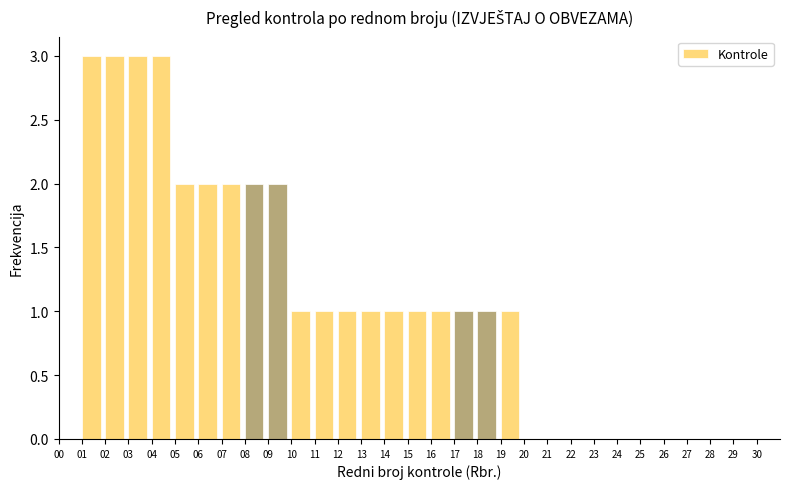

Reading left to right, list every bar in this chart as the range it spans on the x-axis followed by its height. The values are not printed on the chart, so give them approximately, as read against the axis.

0 to 1: 0
1 to 2: 3
2 to 3: 3
3 to 4: 3
4 to 5: 3
5 to 6: 2
6 to 7: 2
7 to 8: 2
8 to 9: 2
9 to 10: 2
10 to 11: 1
11 to 12: 1
12 to 13: 1
13 to 14: 1
14 to 15: 1
15 to 16: 1
16 to 17: 1
17 to 18: 1
18 to 19: 1
19 to 20: 1
20 to 21: 0
21 to 22: 0
22 to 23: 0
23 to 24: 0
24 to 25: 0
25 to 26: 0
26 to 27: 0
27 to 28: 0
28 to 29: 0
29 to 30: 0
30 to 31: 0